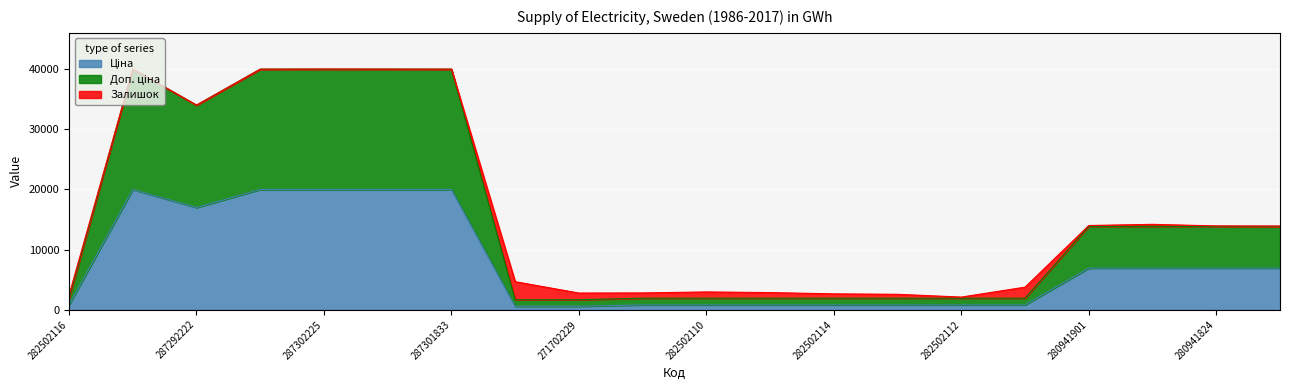

What position from the right is 282502116?

20